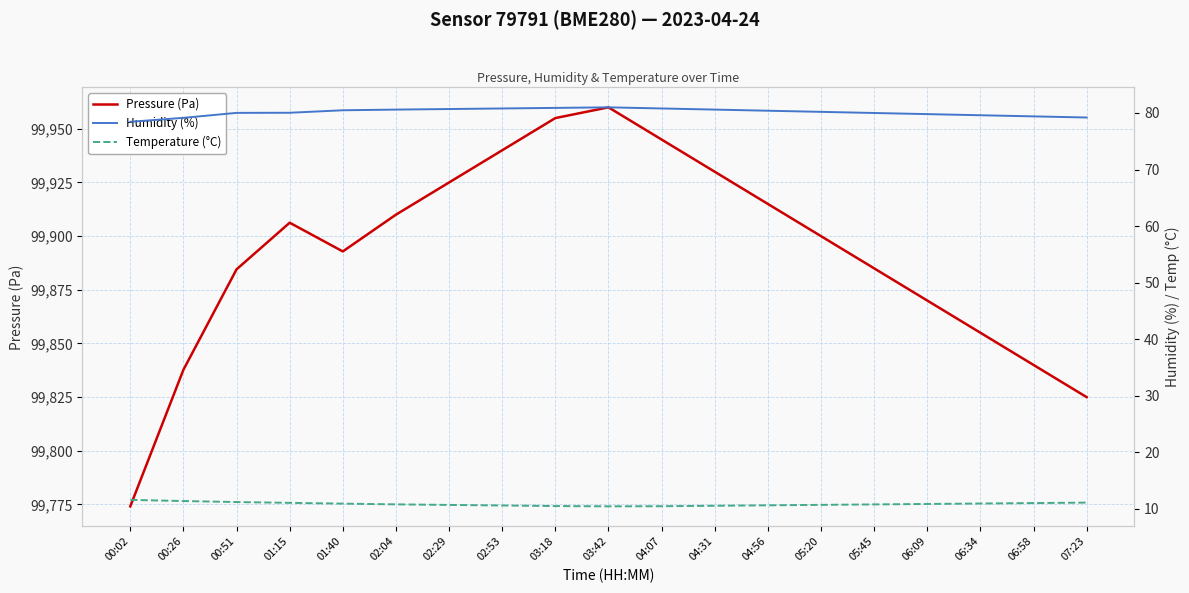

At which label is Pressure (Pa) closest to 99867?

06:09